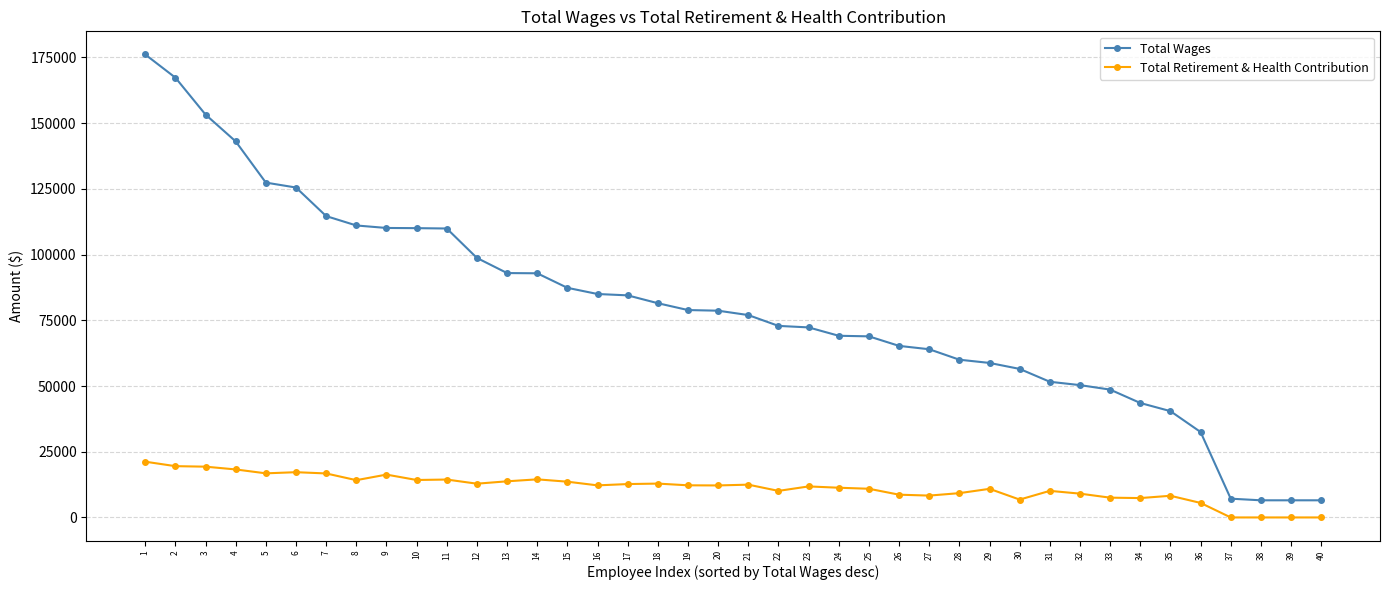

What is the approximate value of Total Wages at 1?

176121